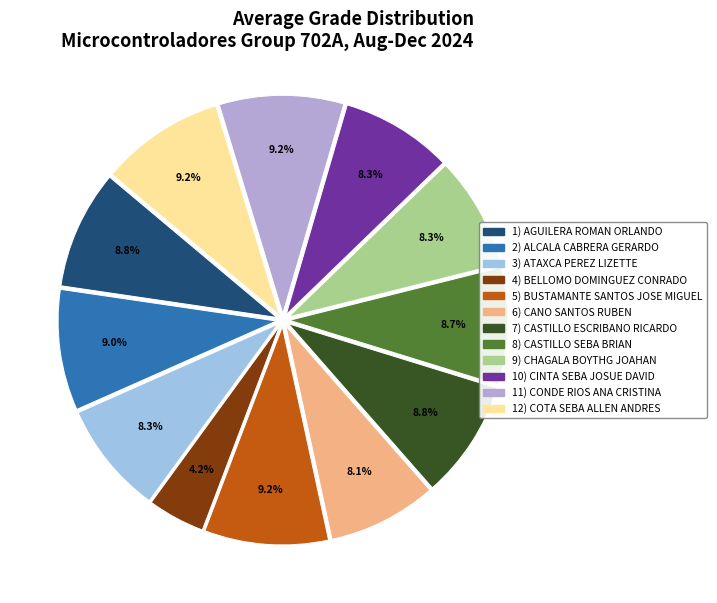

Is there a majority slice in this chart?

No